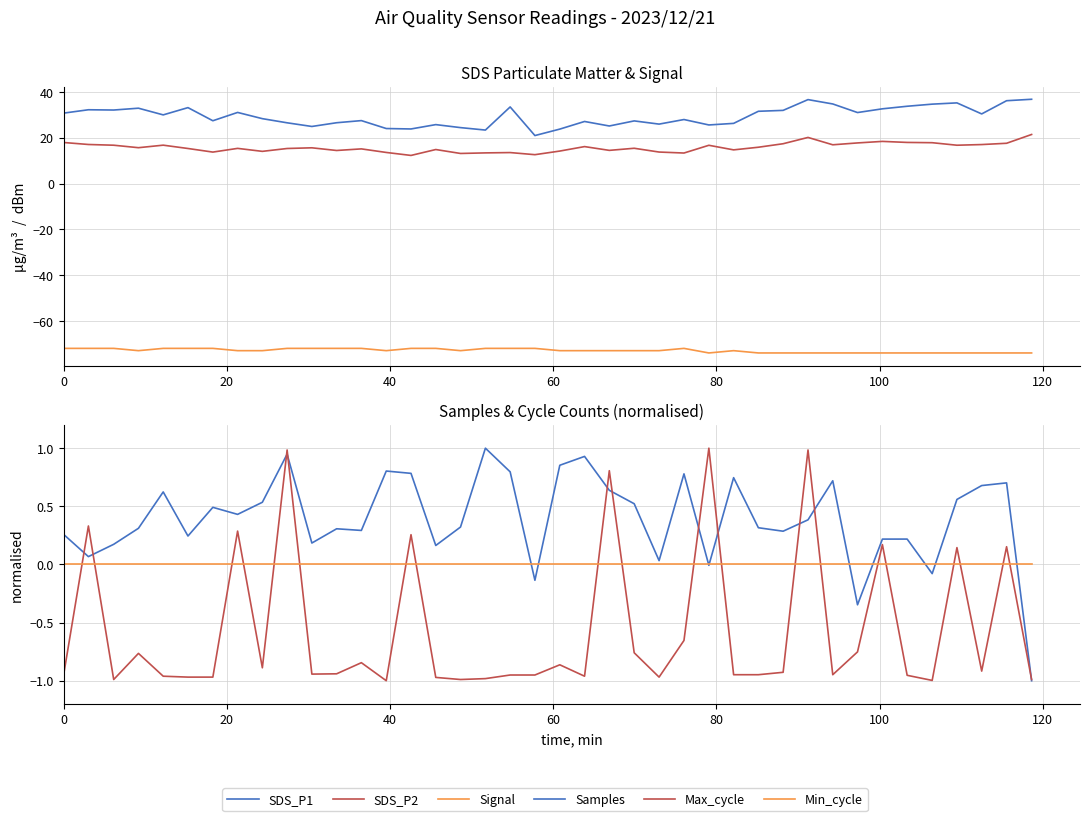

What is the value of the SDS_P1 point at the 24th from the left?

27.4